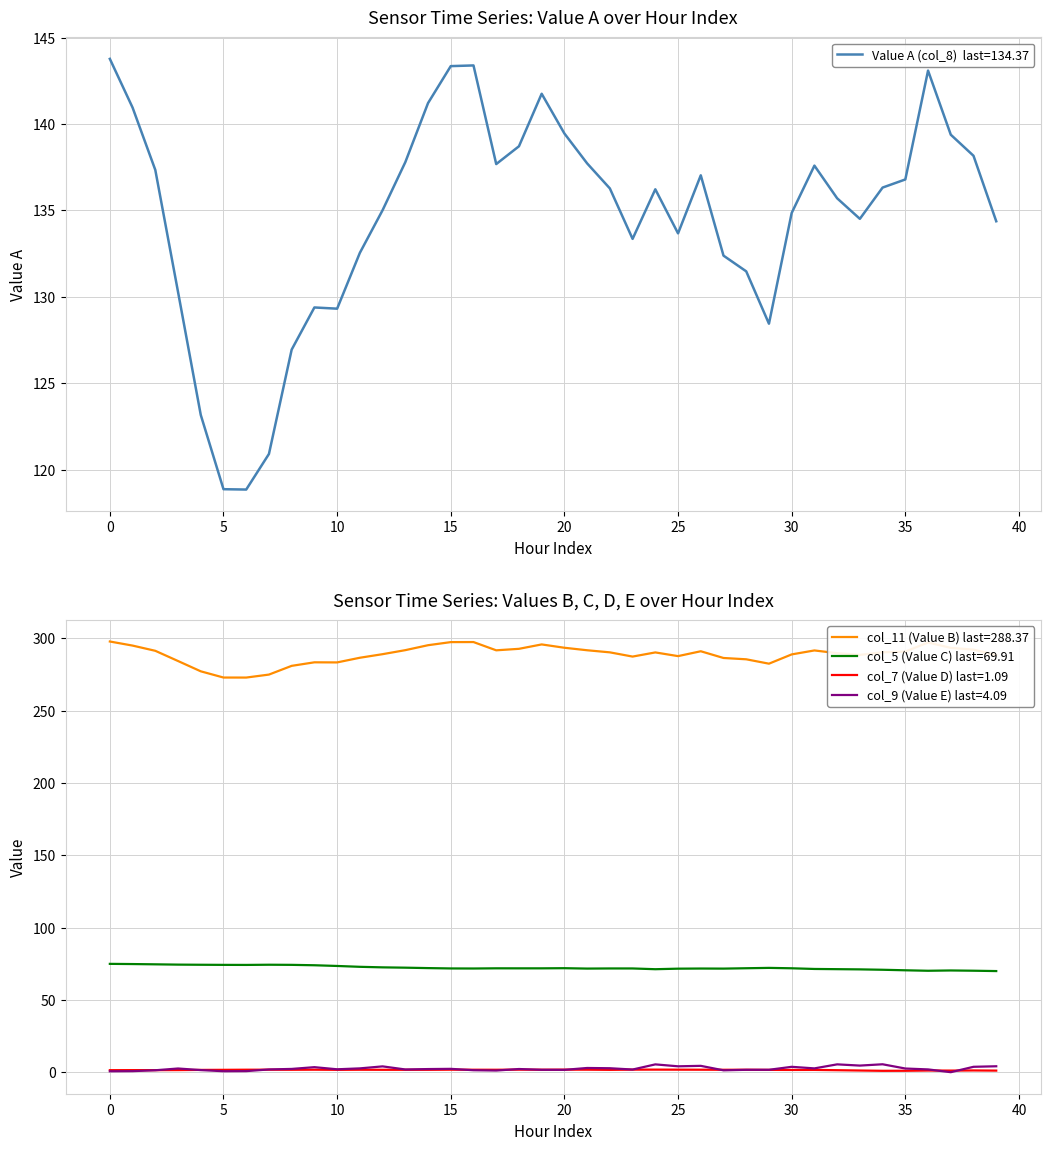

Does the chart have visible grid lines?

Yes